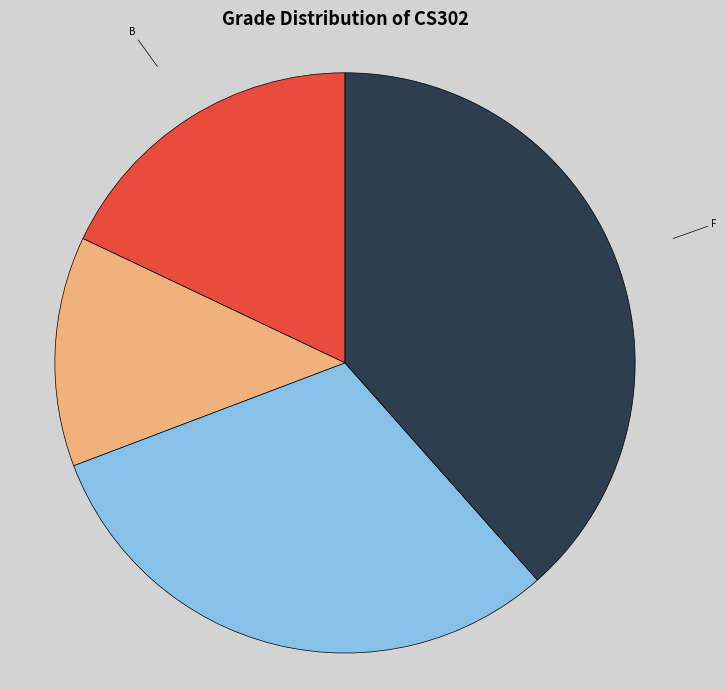

Which category has the smallest portion of the pie?

B+